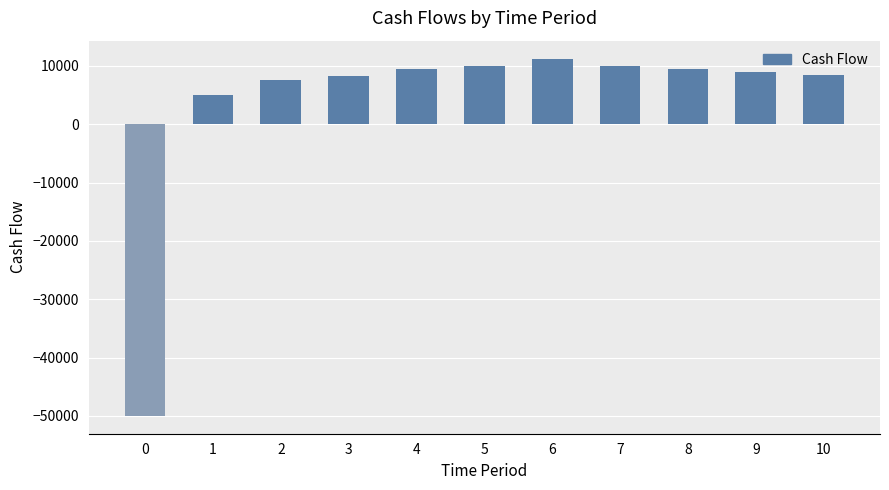

Where is the data nearest to the value -19375?

1